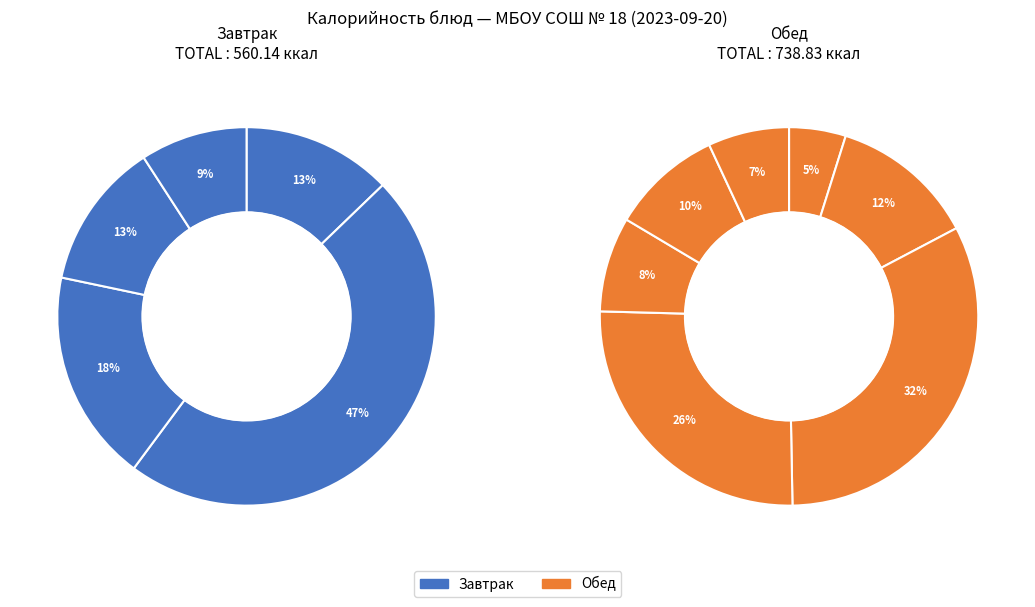

Which slice is the largest?

Каша вязкая молочная из хлопьев овсяных